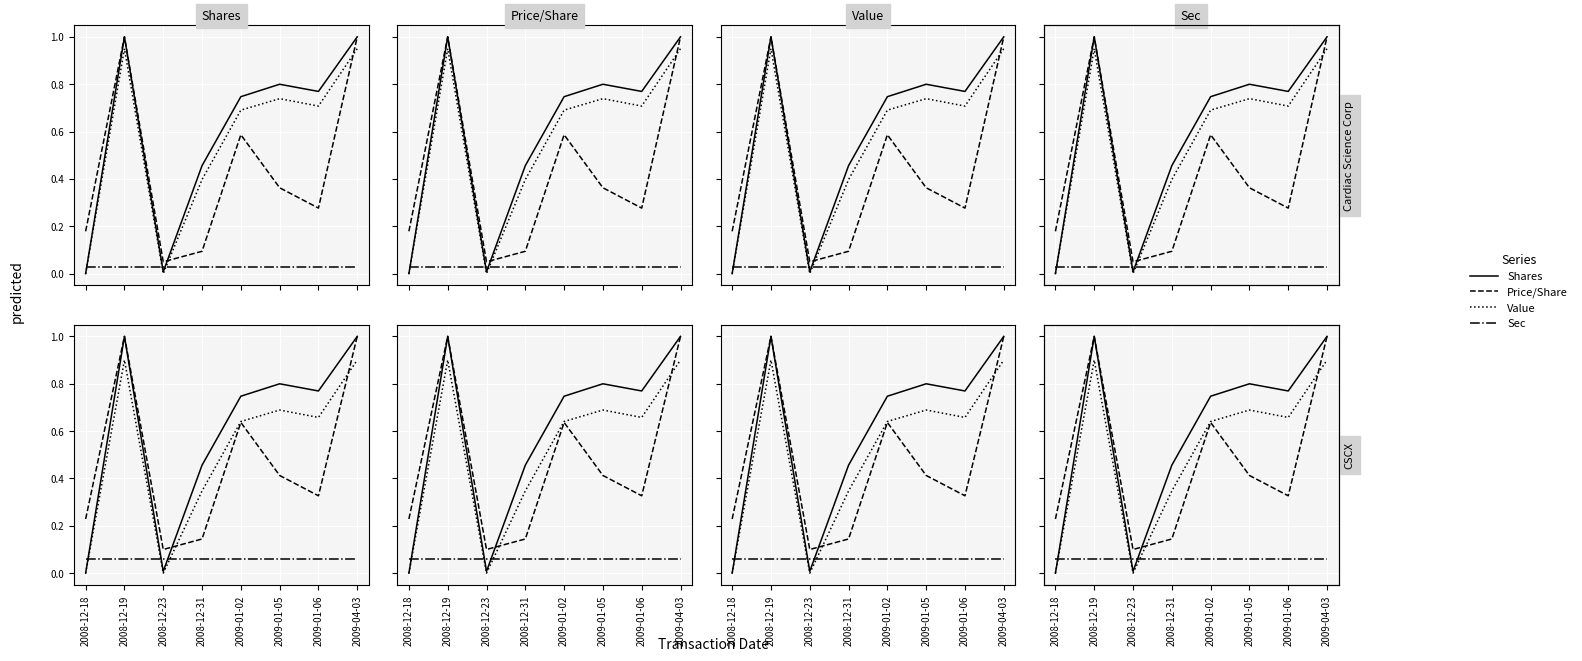

How many interior local valleys does the Price/Share series have?

2